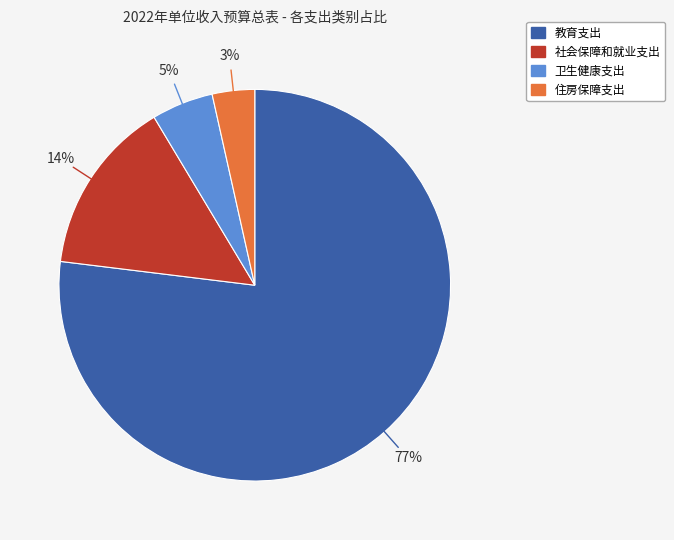

Rank the categories by value from lowest to highest.

住房保障支出, 卫生健康支出, 社会保障和就业支出, 教育支出